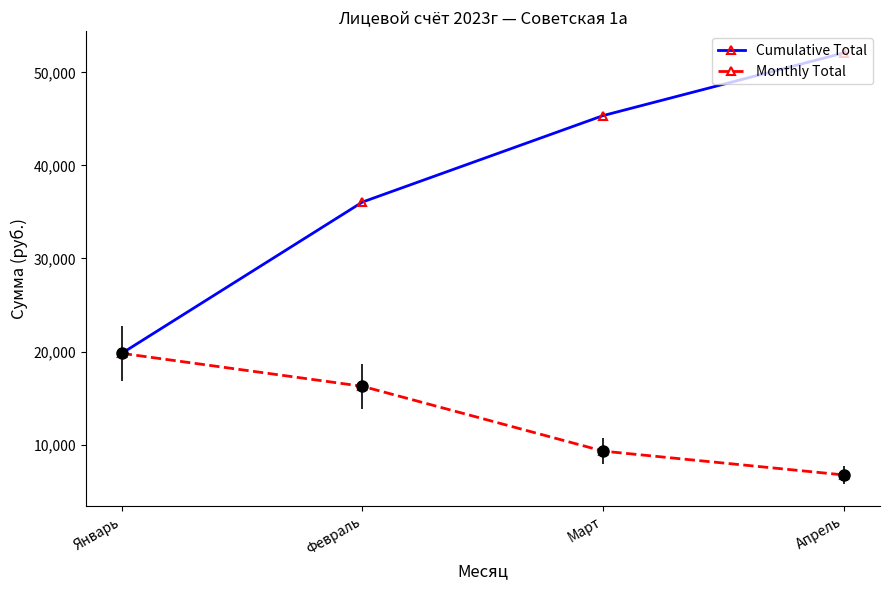

The Monthly Total series shows 16260.9 at Февраль. True or false?

True